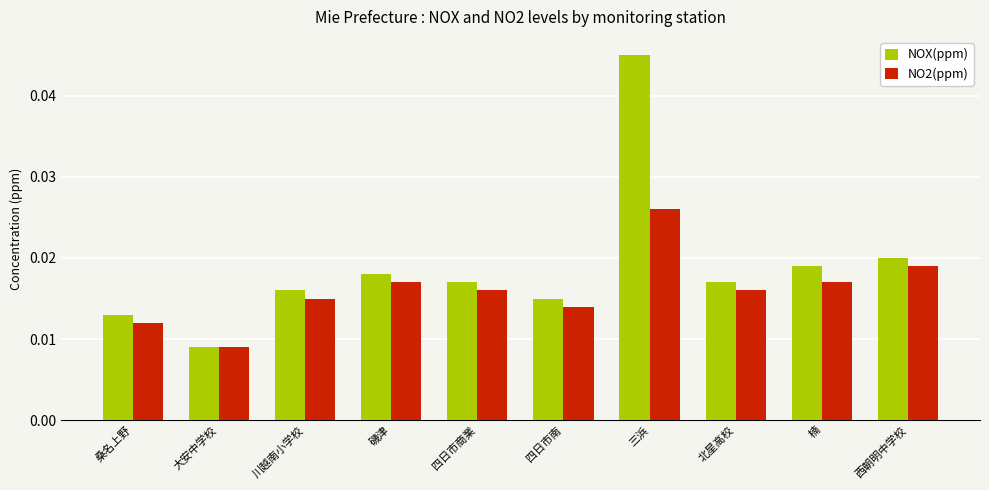

How many distinct data groups are displayed?

2